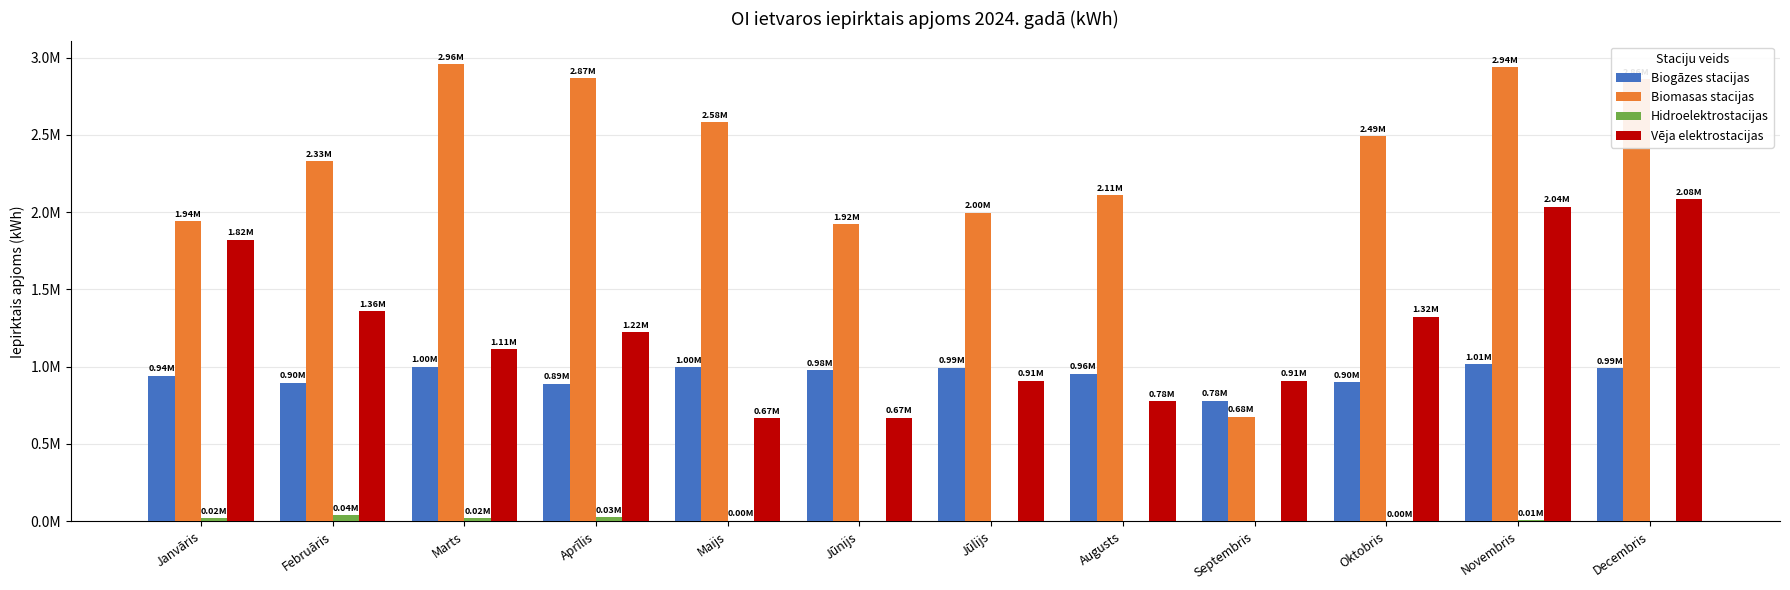

What is the value of the Vēja elektrostacijas bar at the 4th from the left?

1223038.0